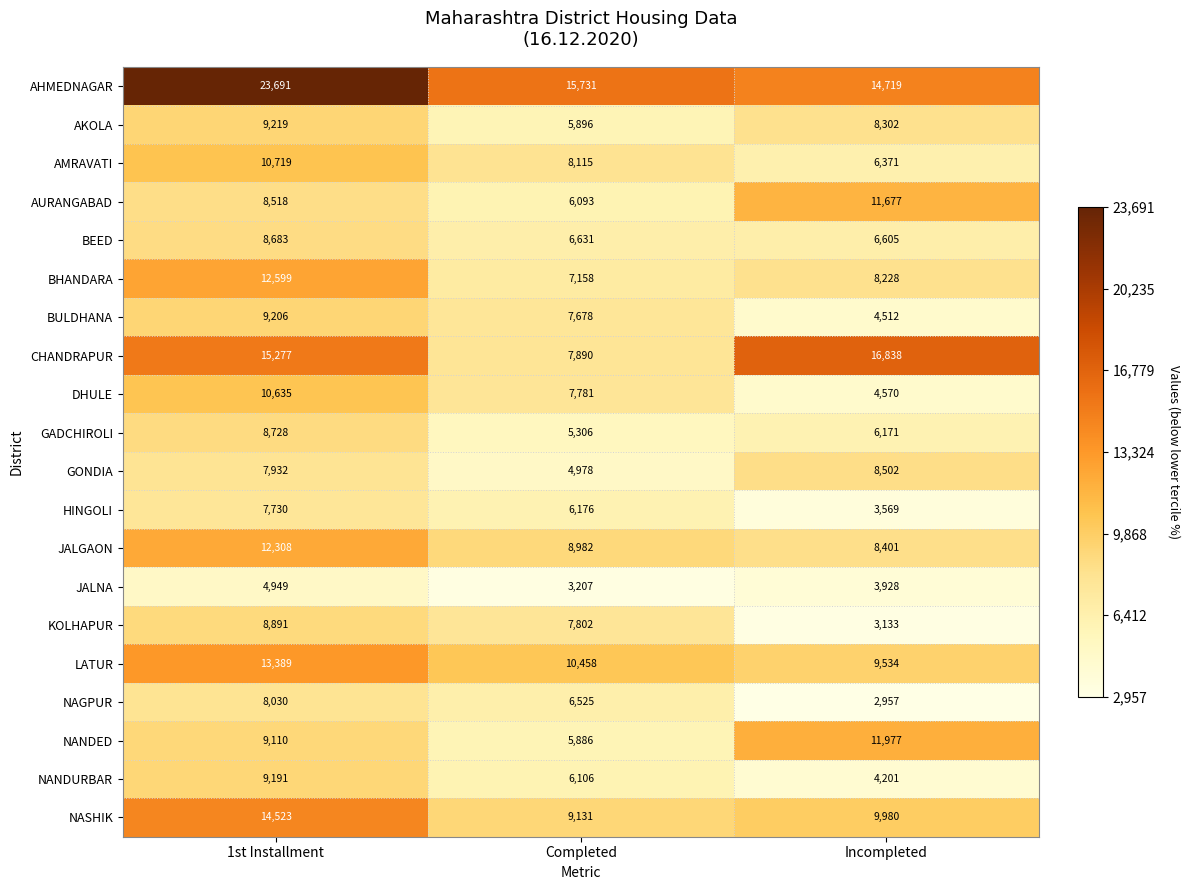

List the series in order of their peak value, lowest first.

JALNA, HINGOLI, NAGPUR, GONDIA, BEED, GADCHIROLI, KOLHAPUR, NANDURBAR, BULDHANA, AKOLA, DHULE, AMRAVATI, AURANGABAD, NANDED, JALGAON, BHANDARA, LATUR, NASHIK, CHANDRAPUR, AHMEDNAGAR